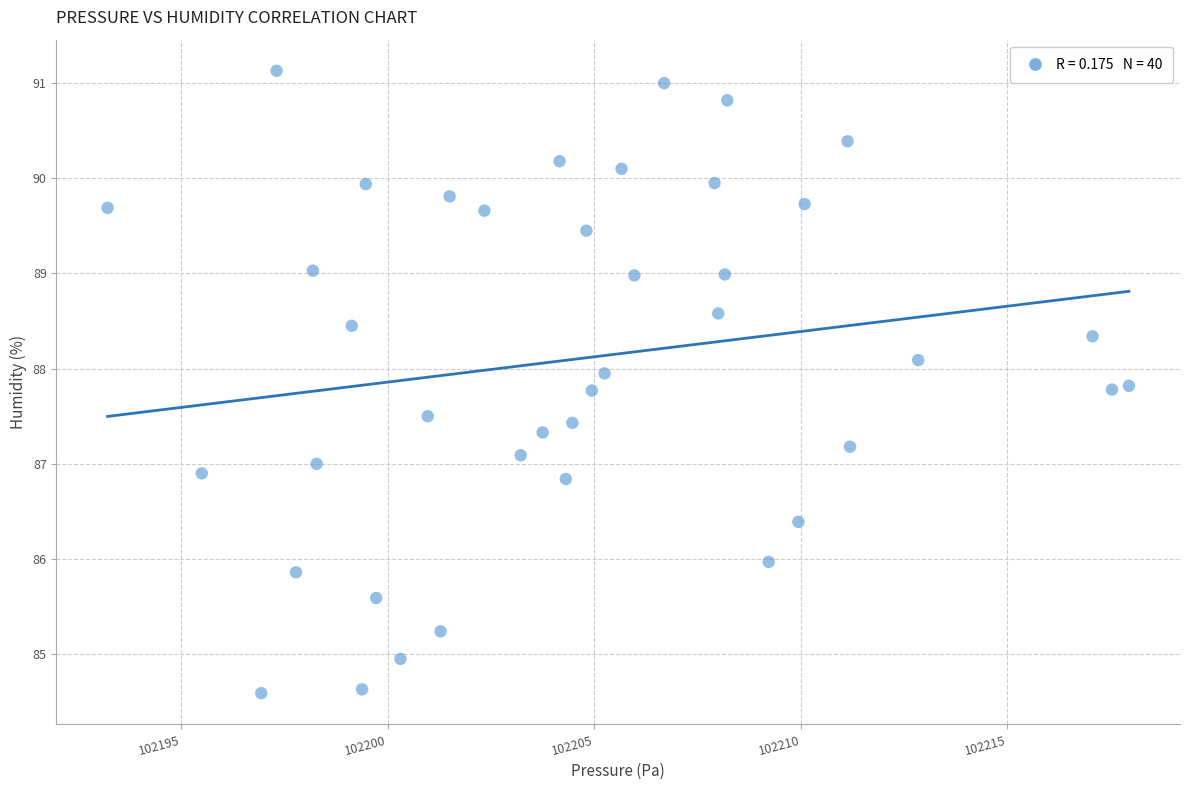

What is the range of Y values (max minus min)?

6.5